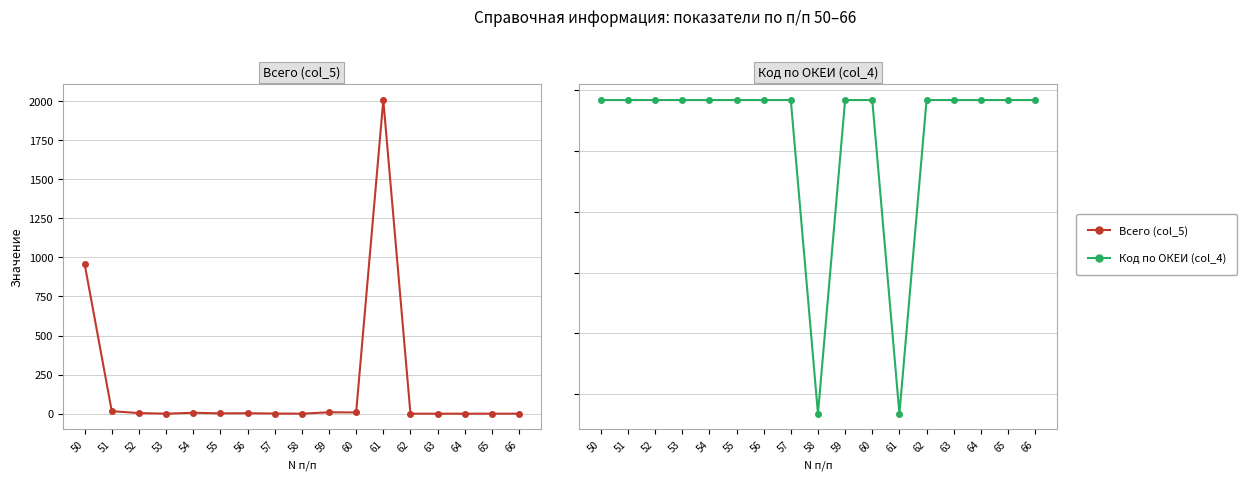

Where is the first local minimum for Код по ОКЕИ (col_4)?

58